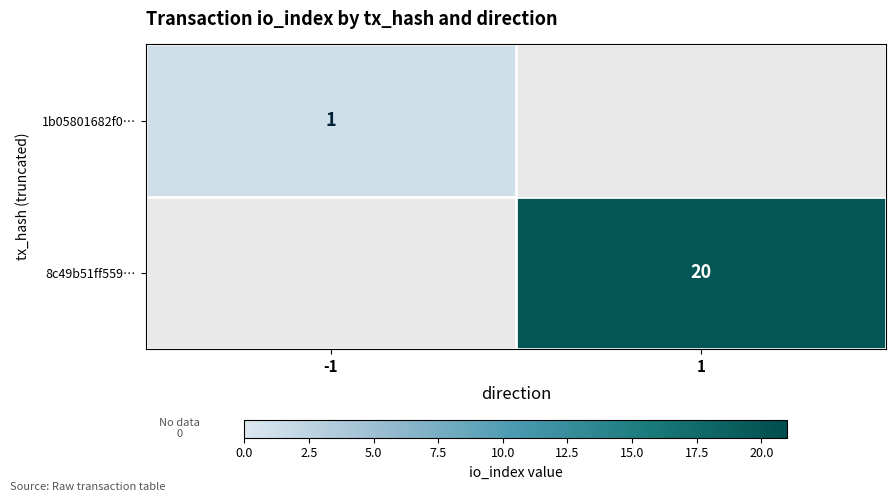

Is it true that 1b05801682f0… equals 1 at -1?

True